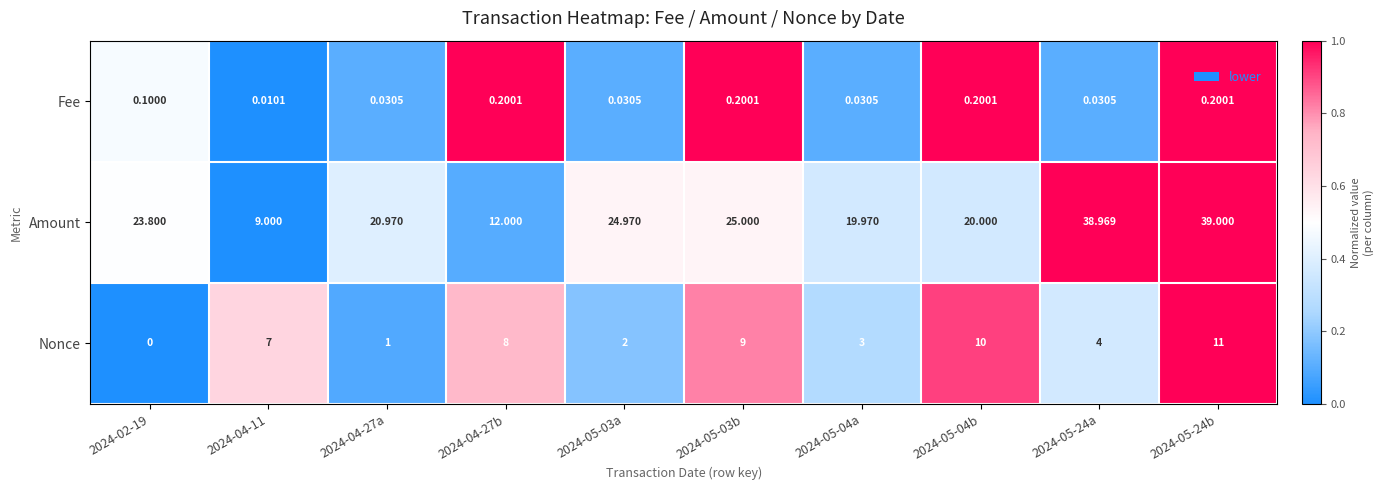

Which series changed the most between 2024-05-03a and 2024-05-04a?

Amount